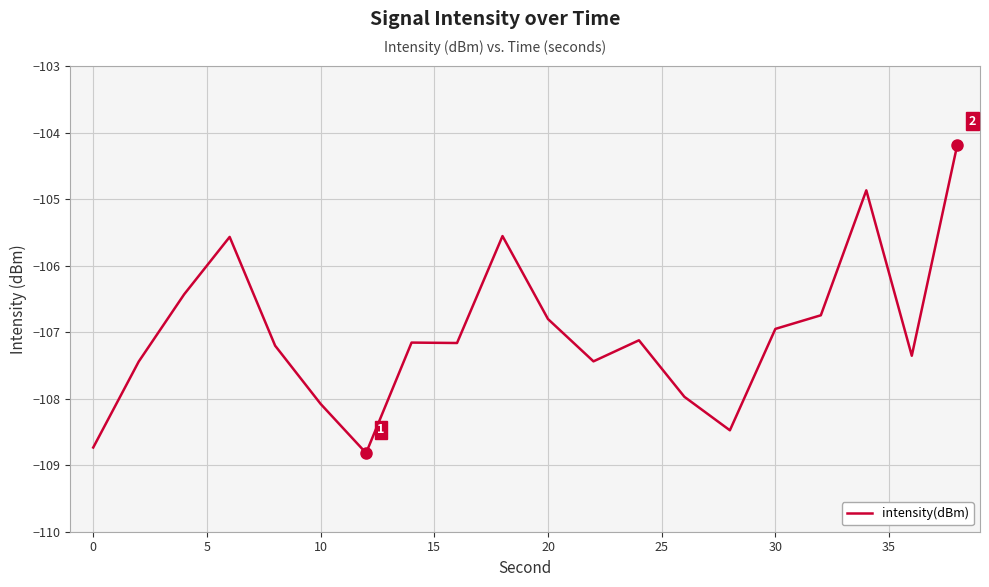

What is the difference between the second highest and minimum values?

3.9